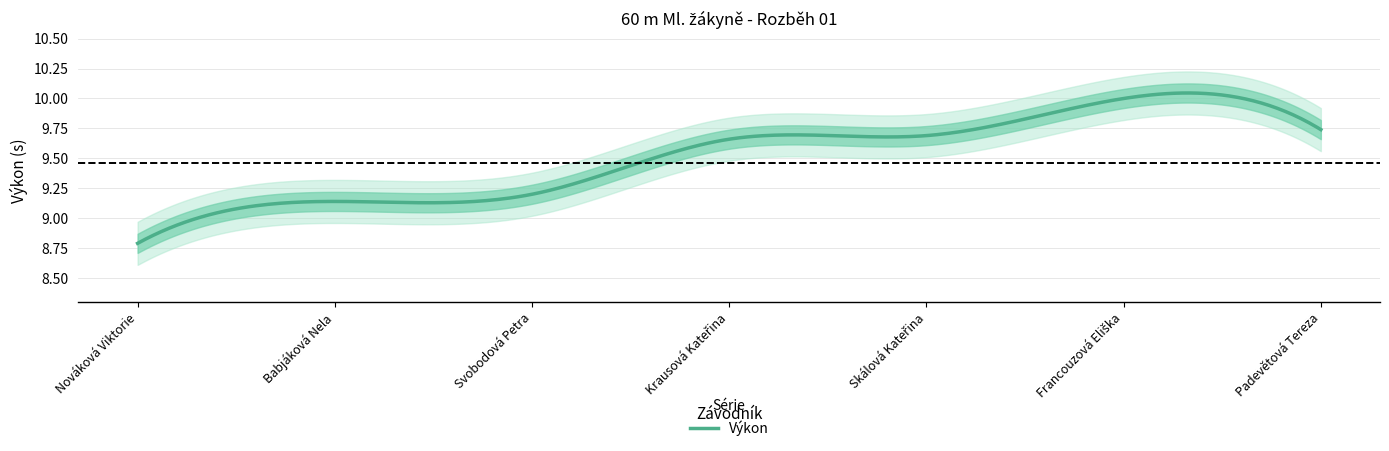

The chart shows a value of 4.0 at Svobodová Petra. True or false?

False